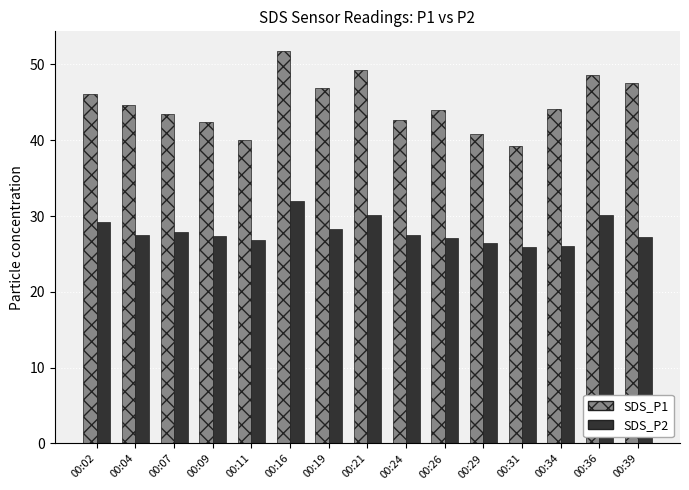

What is the difference between the SDS_P1 values at 00:09 and 00:11?

2.3